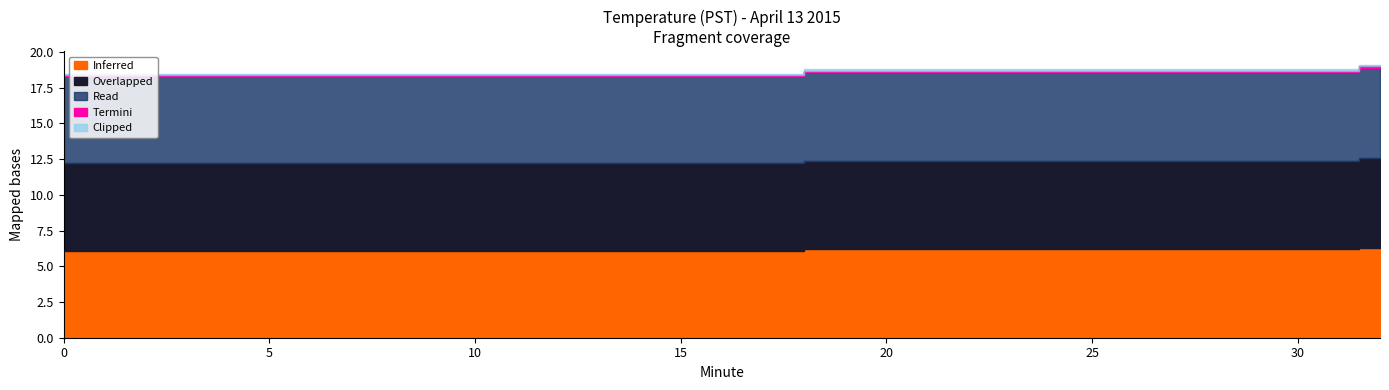

True or false: Overlapped has a value of 6.1 at 7.

True